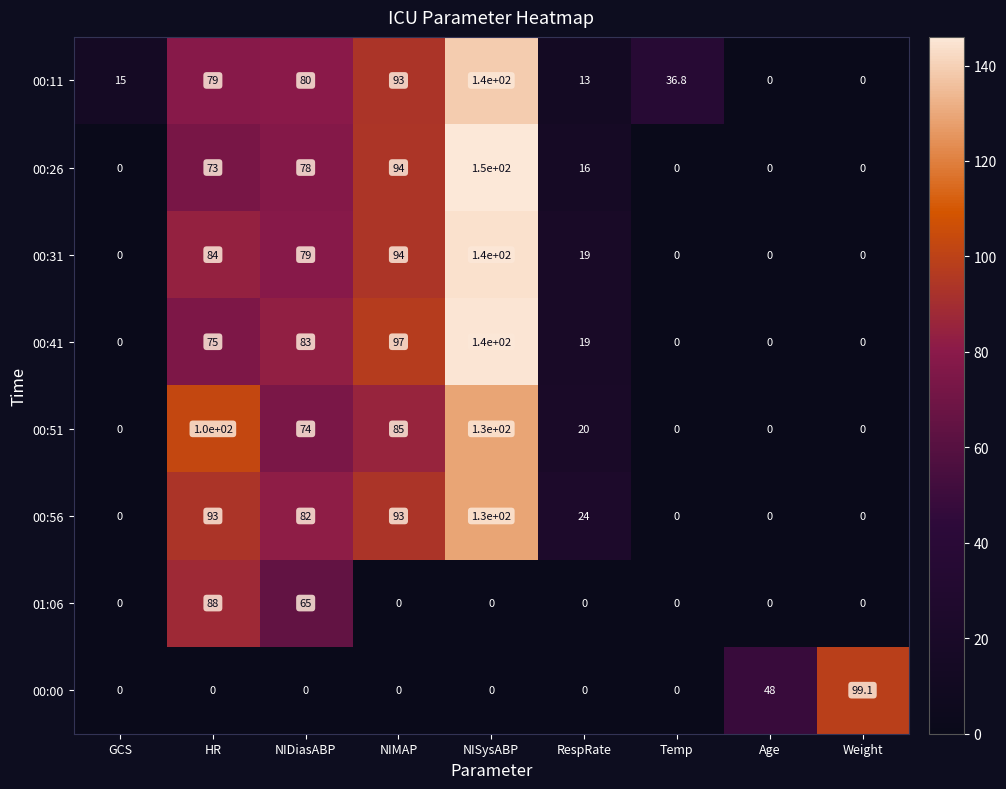

At which label is 00:31 closest to 70?

NIDiasABP